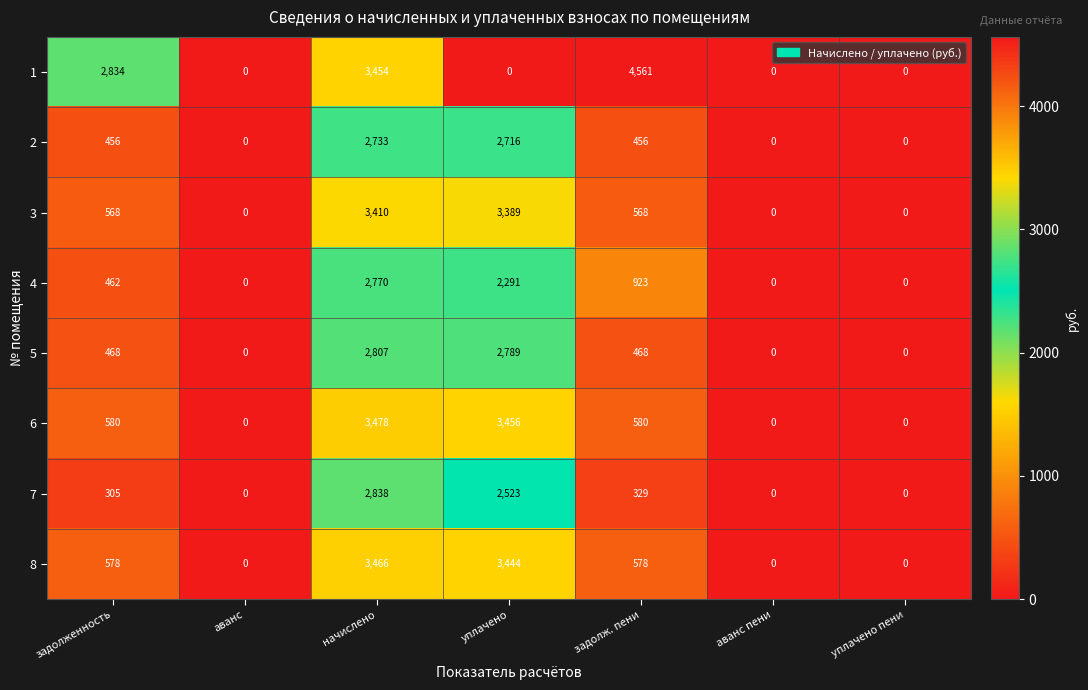

The value of 7 at аванс is 1575. True or false?

False